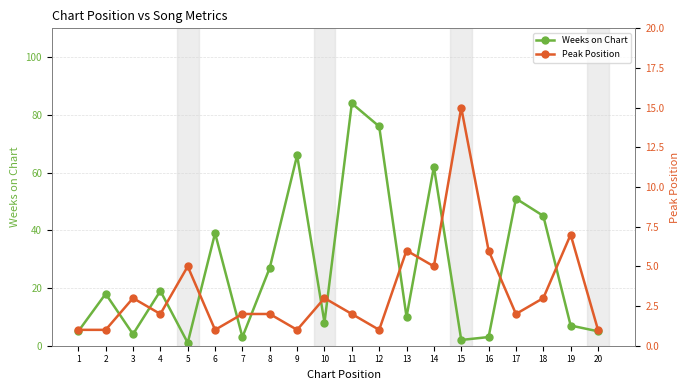

Reading left to right, list all the values displayed in this chart.

Weeks on Chart: 1=5	2=18	3=4	4=19	5=1	6=39	7=3	8=27	9=66	10=8	11=84	12=76	13=10	14=62	15=2	16=3	17=51	18=45	19=7	20=5
Peak Position: 1=1	2=1	3=3	4=2	5=5	6=1	7=2	8=2	9=1	10=3	11=2	12=1	13=6	14=5	15=15	16=6	17=2	18=3	19=7	20=1